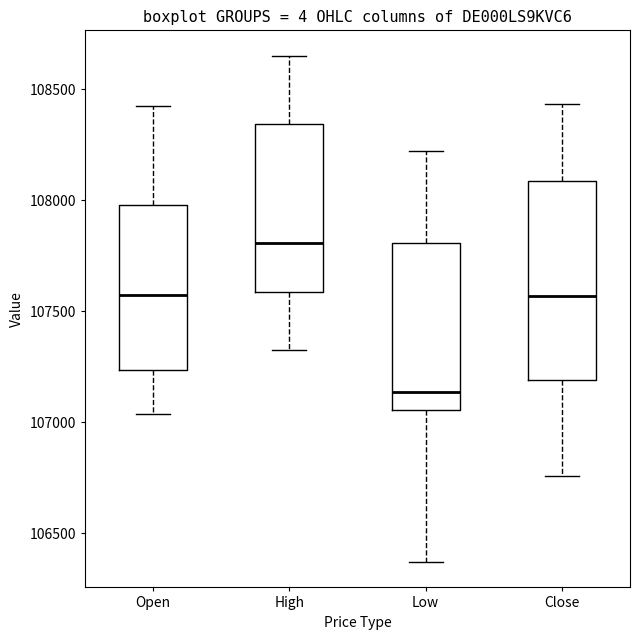

Where is the upper edge of the box for High on the y-axis? The values are not printed on the chart, so give them approximately, as read against the axis.

108350